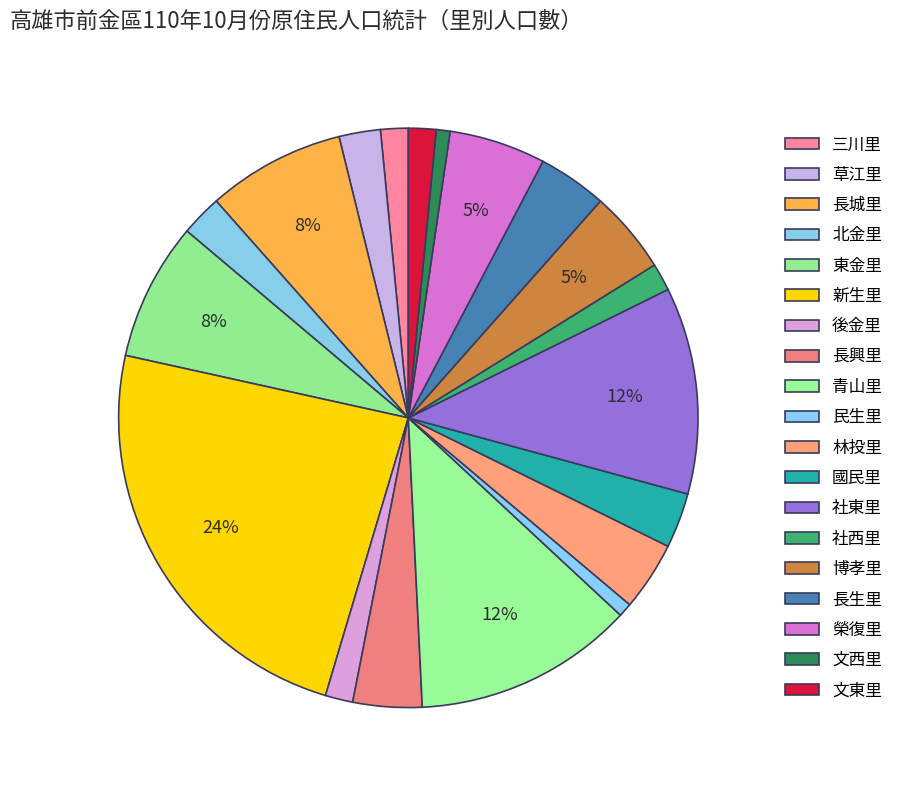

Count the number of slices in the pie.

19